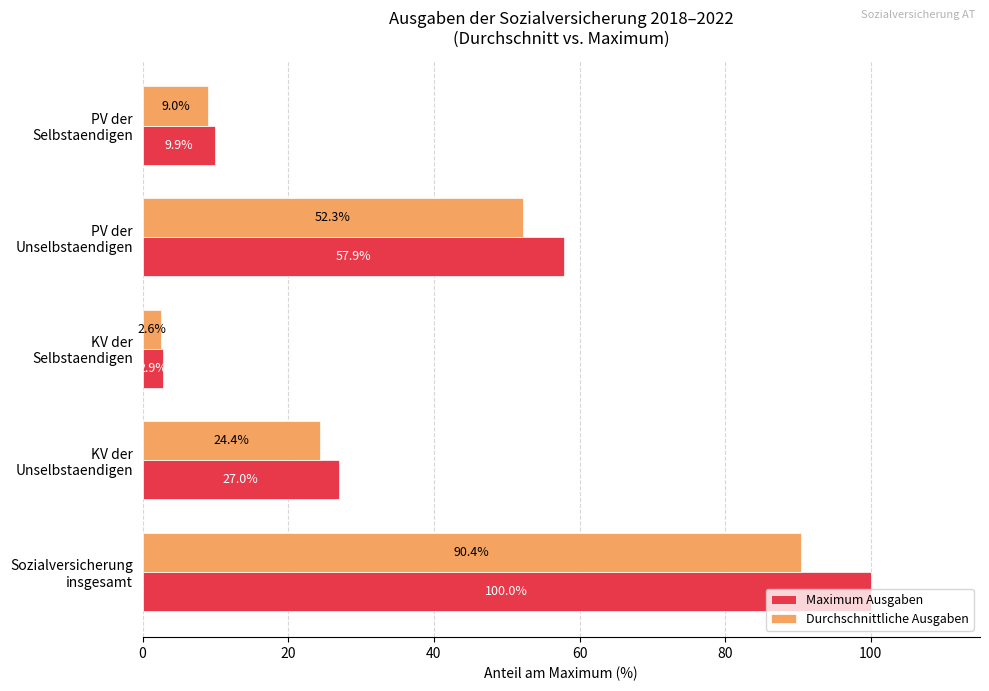

How many categories are shown in the chart?

5